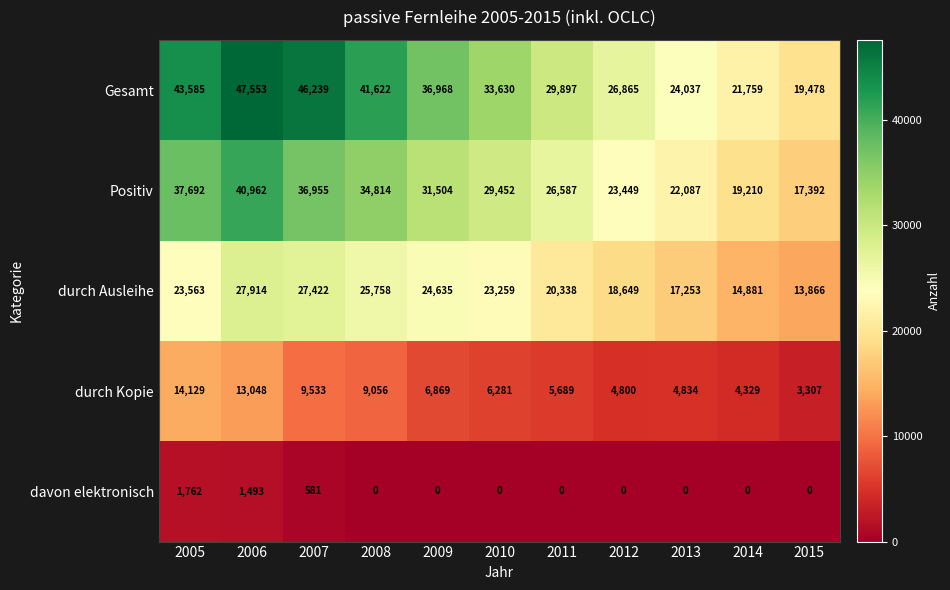

True or false: davon elektronisch has a value of 0 at 2015.

True